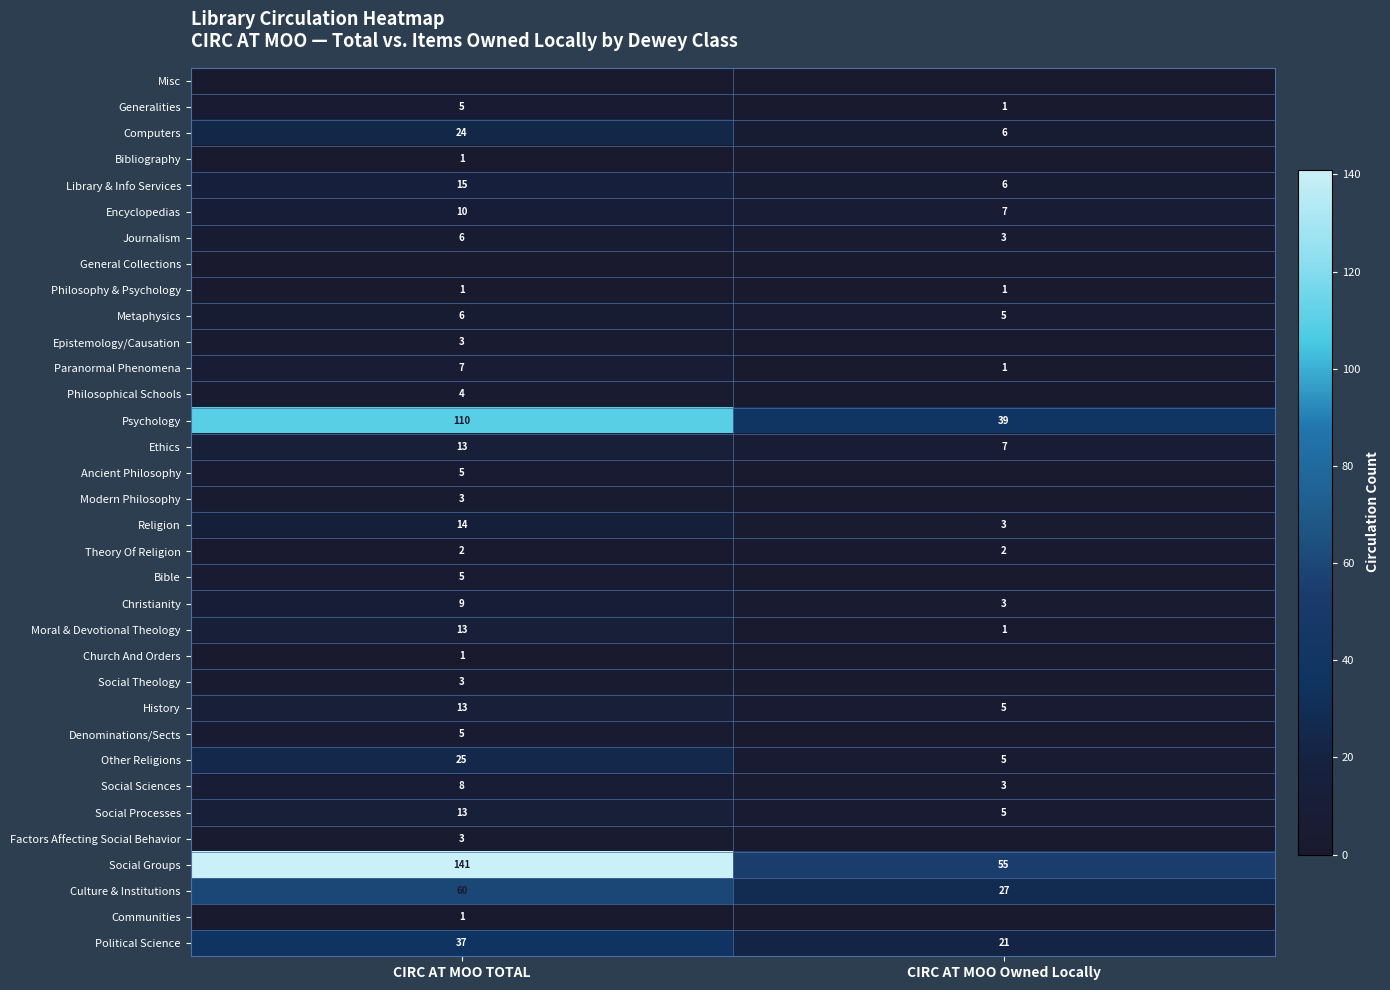

True or false: Generalities has a value of 5 at CIRC AT MOO TOTAL.

True